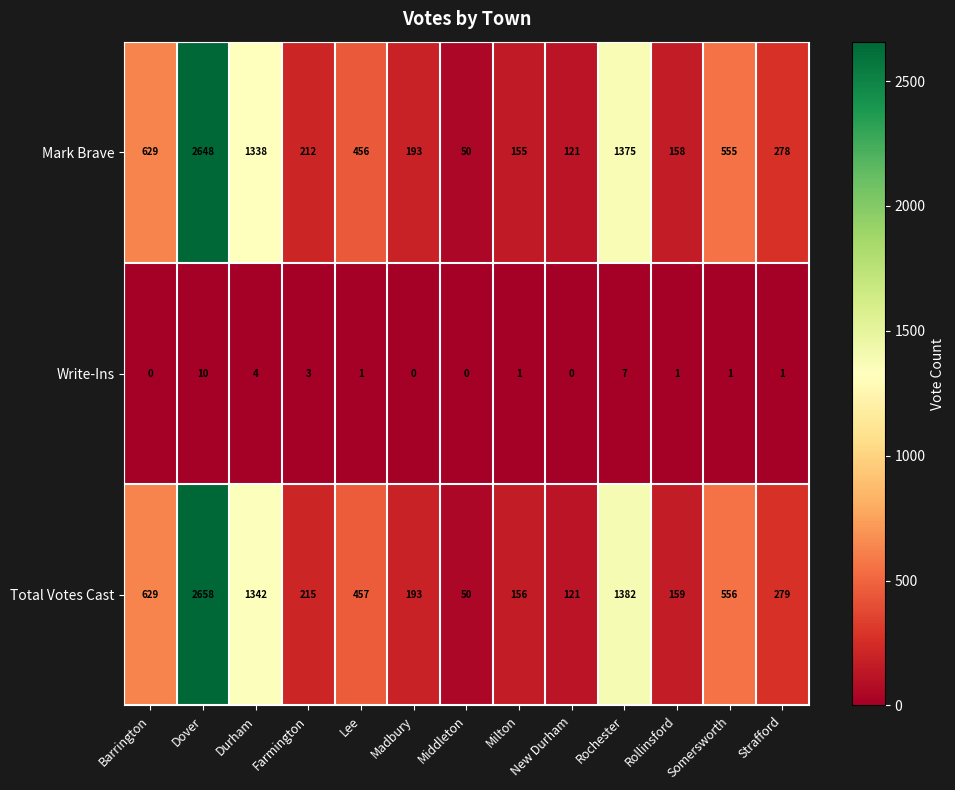

How many data points does each series have?

13